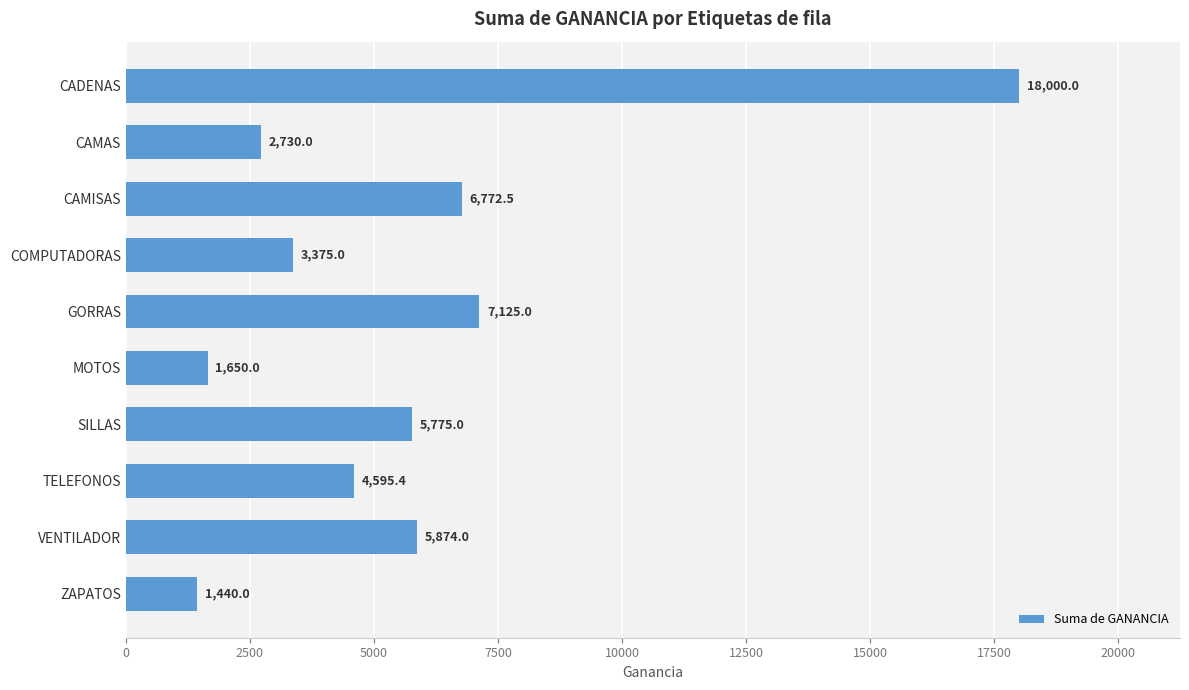

True or false: the data shows 4595.4 at TELEFONOS.

True